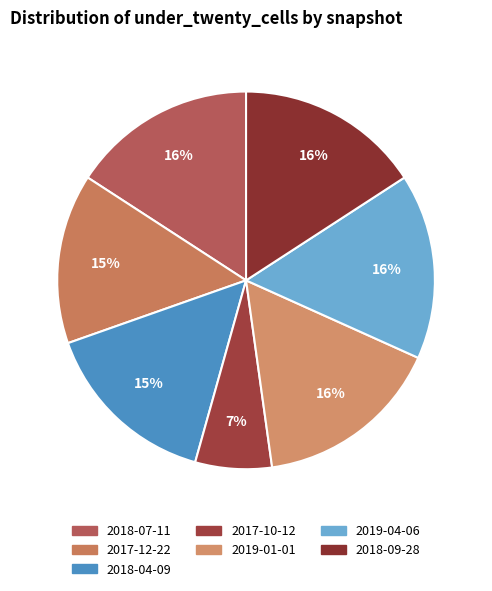

How many slices are in this pie chart?

7